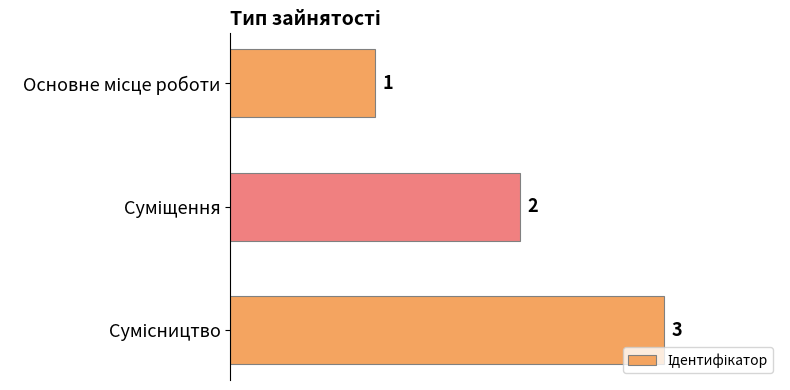

How many bars are there in total?

3